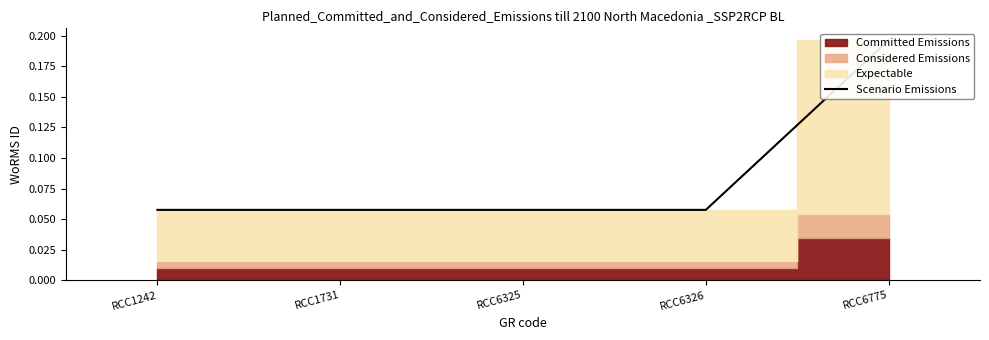

Is it true that the value at RCC6326 is 0.0?

False